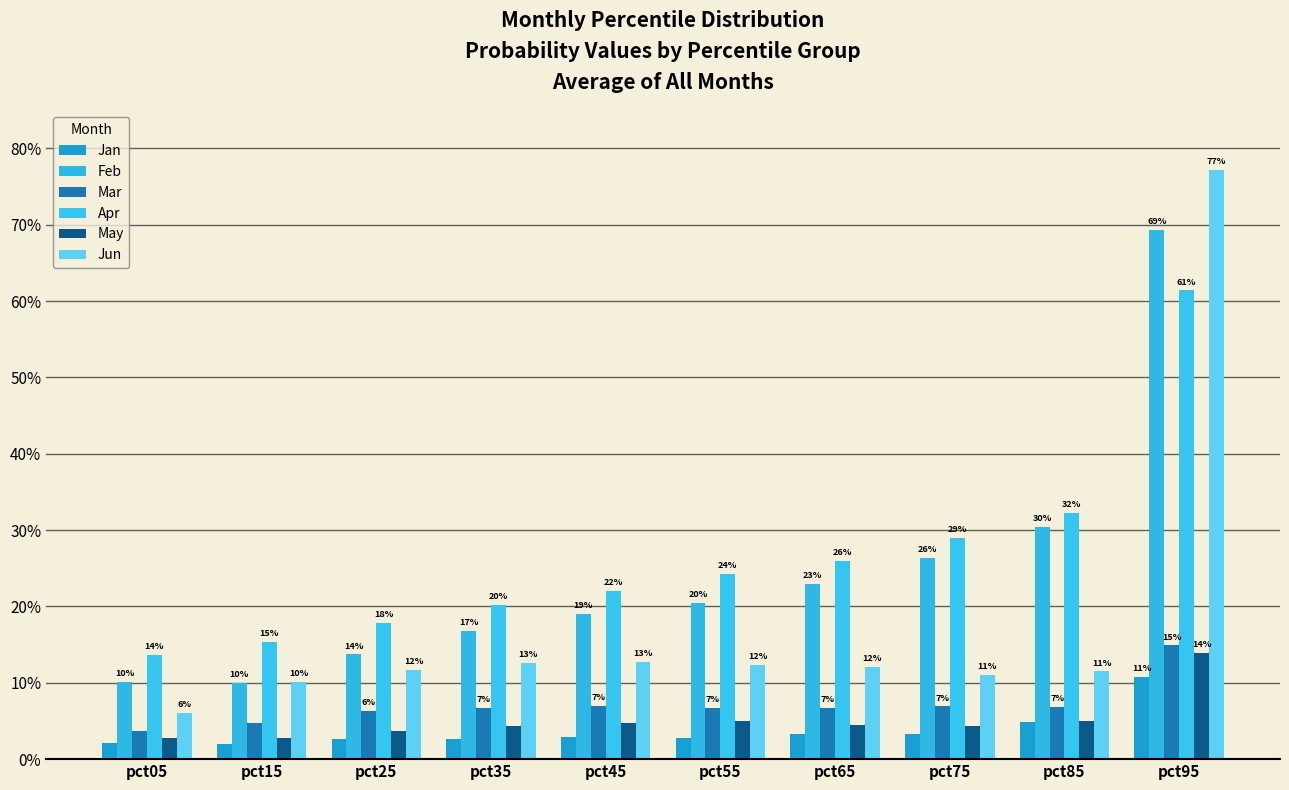

Where is Mar nearest to the value 0?

pct05